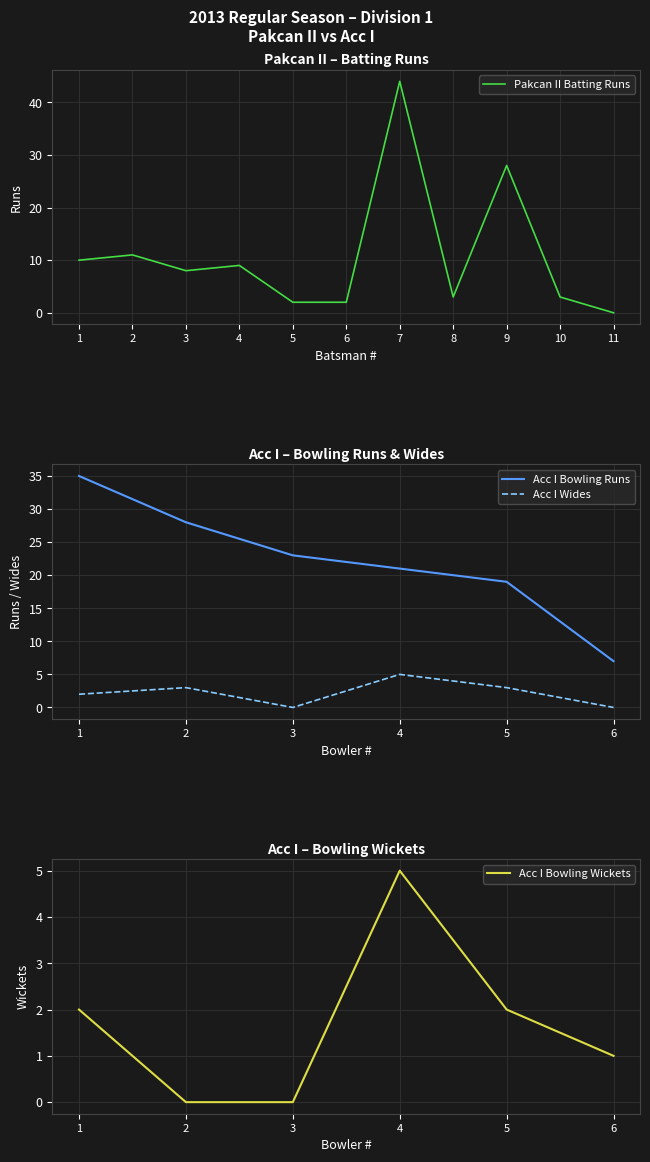

The value of Pakcan II Batting Runs at 8 is 3. True or false?

True